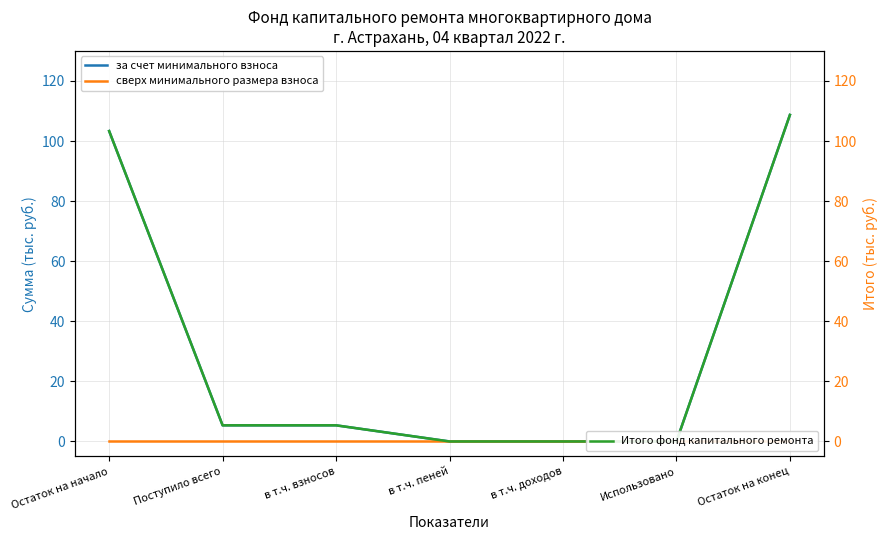

Which category has the lowest value in the за счет минимального взноса series?

в т.ч. пеней